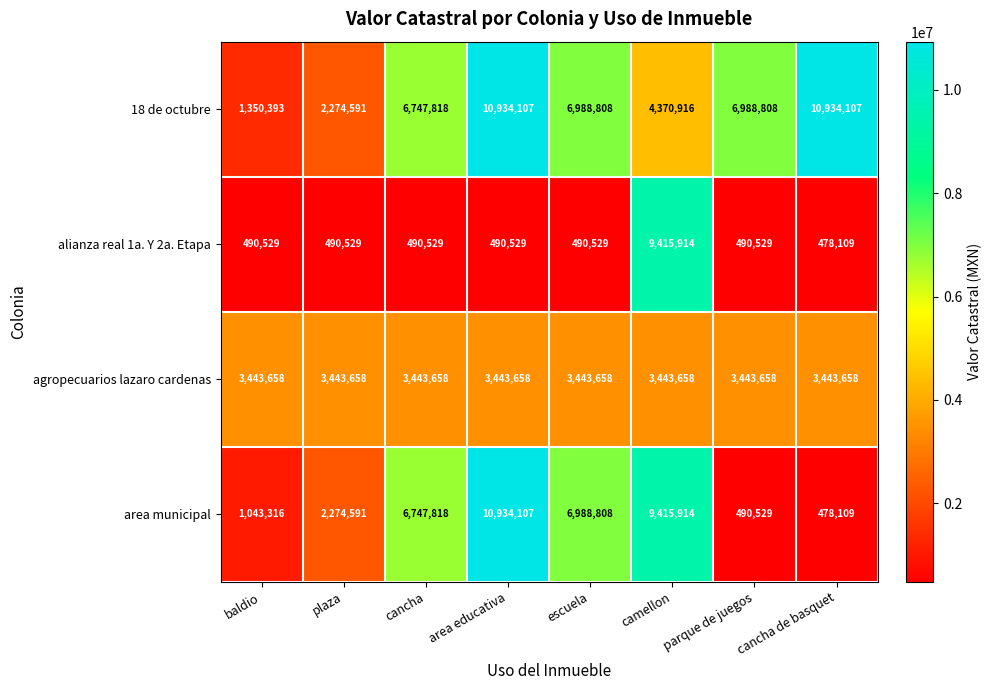

How many categories are shown in the chart?

8